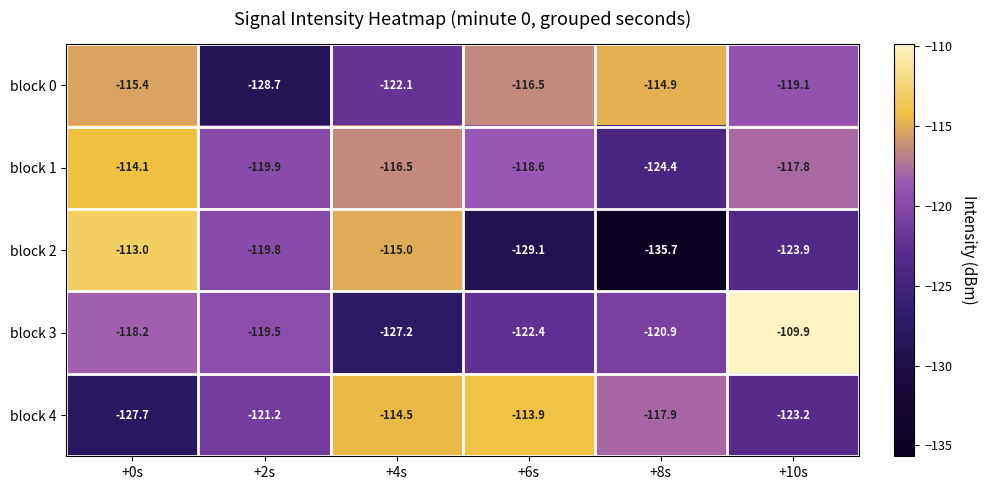

What is the difference between the block 1 values at +4s and +10s?

1.3